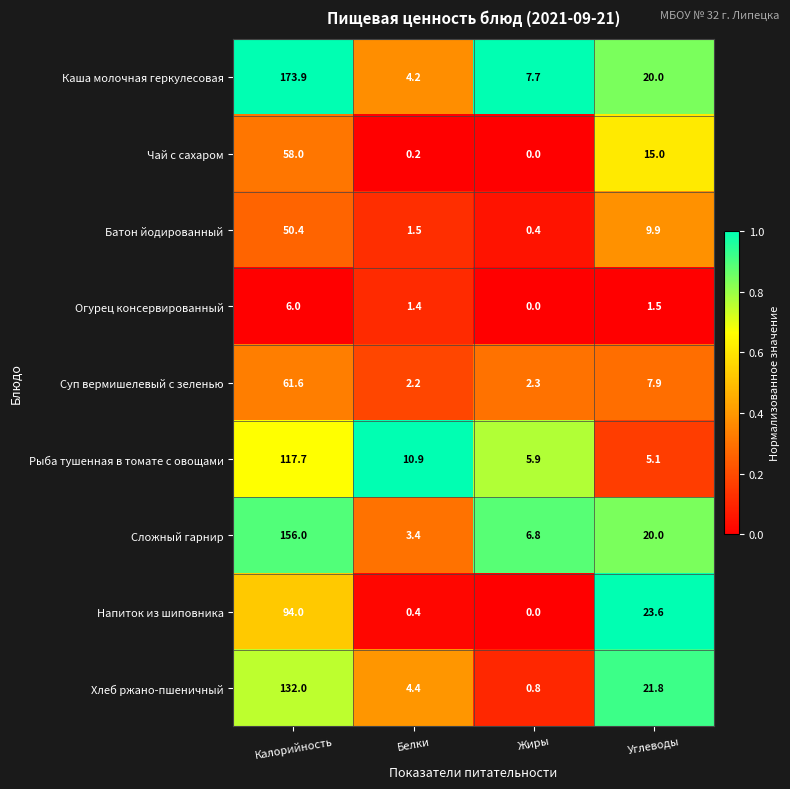

What is the maximum value for Сложный гарнир?

156.0